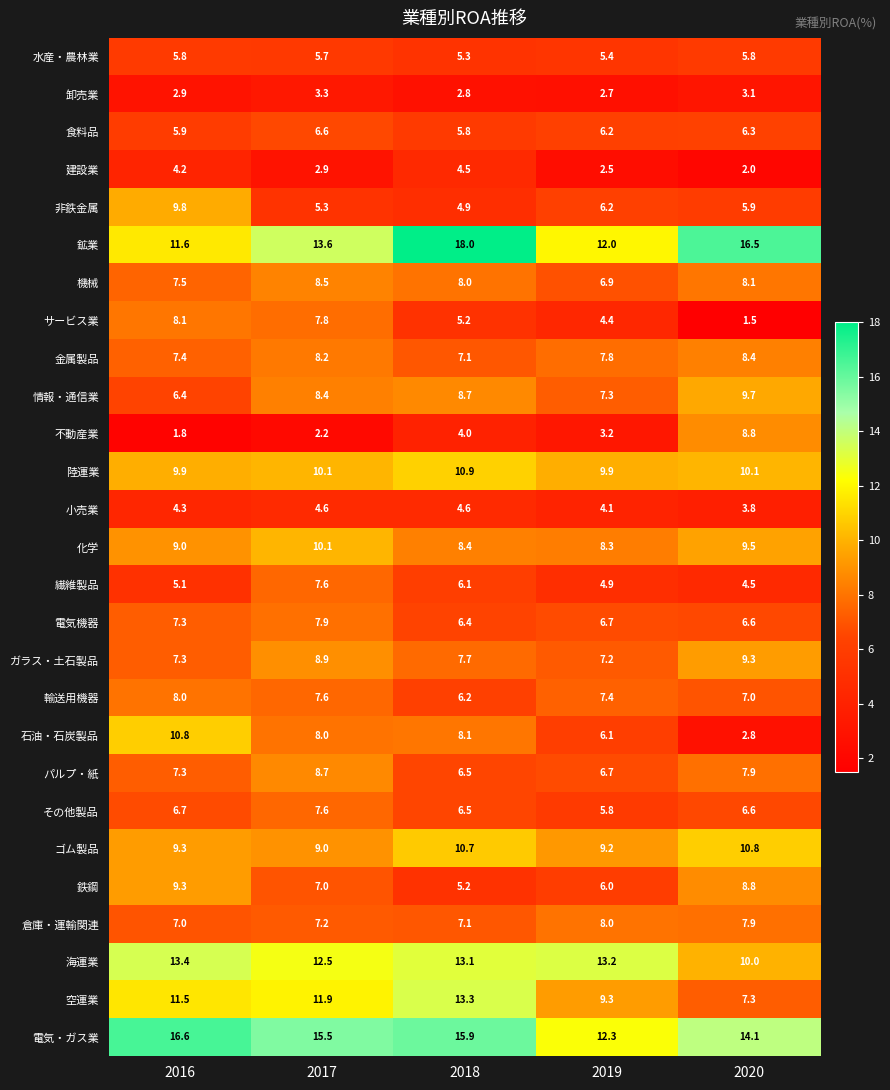

List the labels in order of 輸送用機器 value, smallest first.

2018, 2020, 2019, 2017, 2016